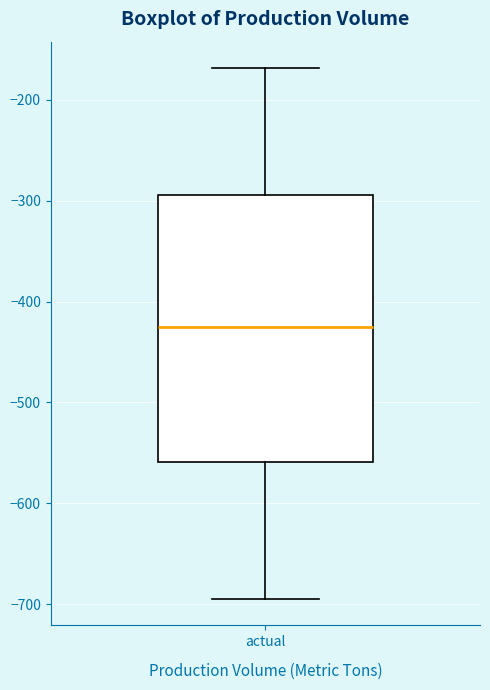

Read this box plot against the y-axis: the position of the median line, the range covered by the box, and the ends of both whiskers. The values are not printed on the chart, so give them approximately, as read against the axis.

median -430, box -560 to -290, whiskers -690 to -170